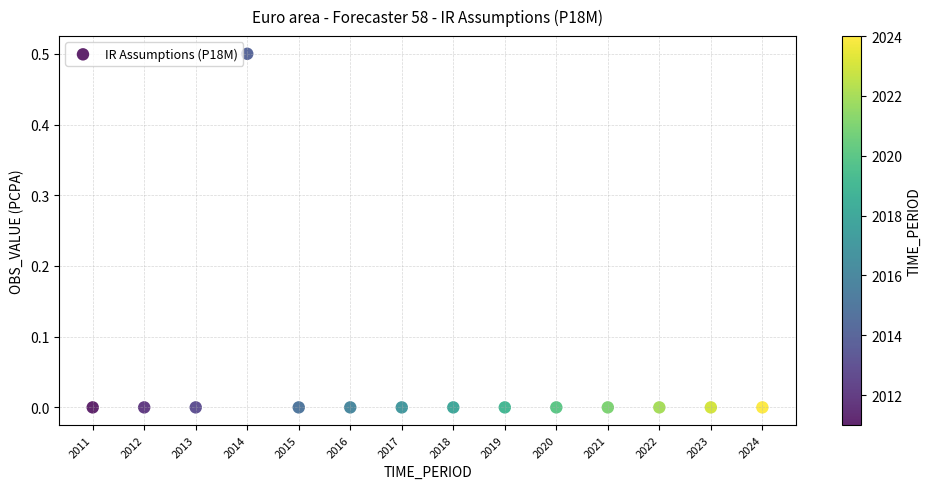

What is the range of Y values (max minus min)?

0.5